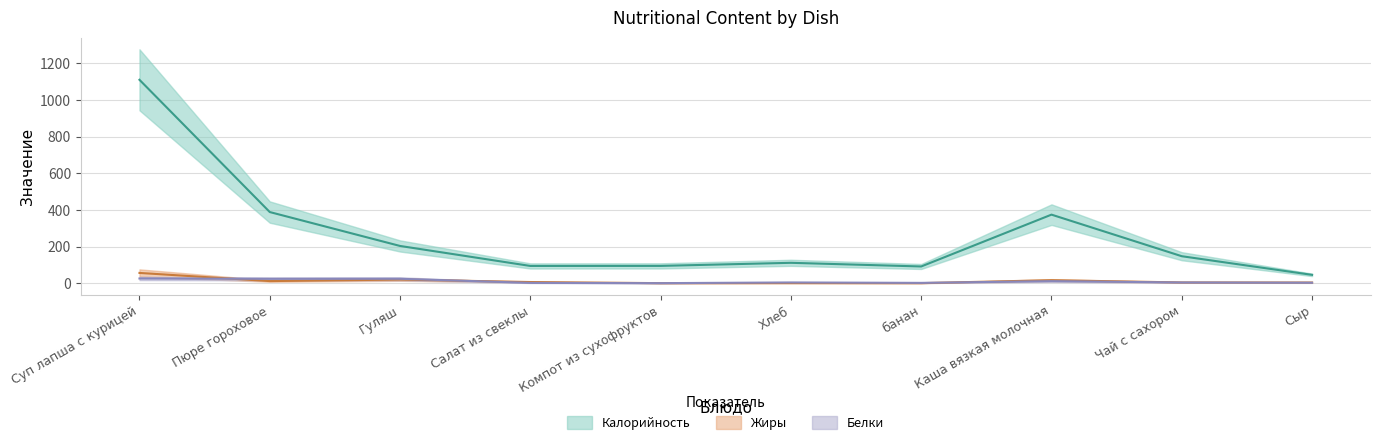

Which category has the lowest value in the Белки series?

Компот из сухофруктов